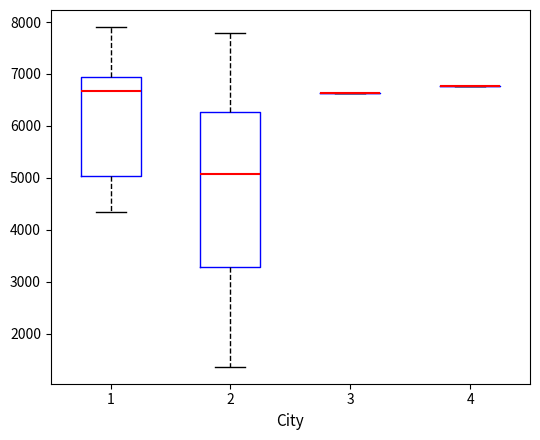

Reading left to right, read every box against the y-axis: the position of its median line, the range the box covers, and the ends of its whiskers. The values are not printed on the chart, so give them approximately, as read against the axis.

1: median 6700, box 5000 to 6900, whiskers 4300 to 7900
2: median 5100, box 3300 to 6300, whiskers 1400 to 7800
3: box collapsed to a line at 6600, whiskers 6600 to 6600
4: box collapsed to a line at 6800, whiskers 6800 to 6800